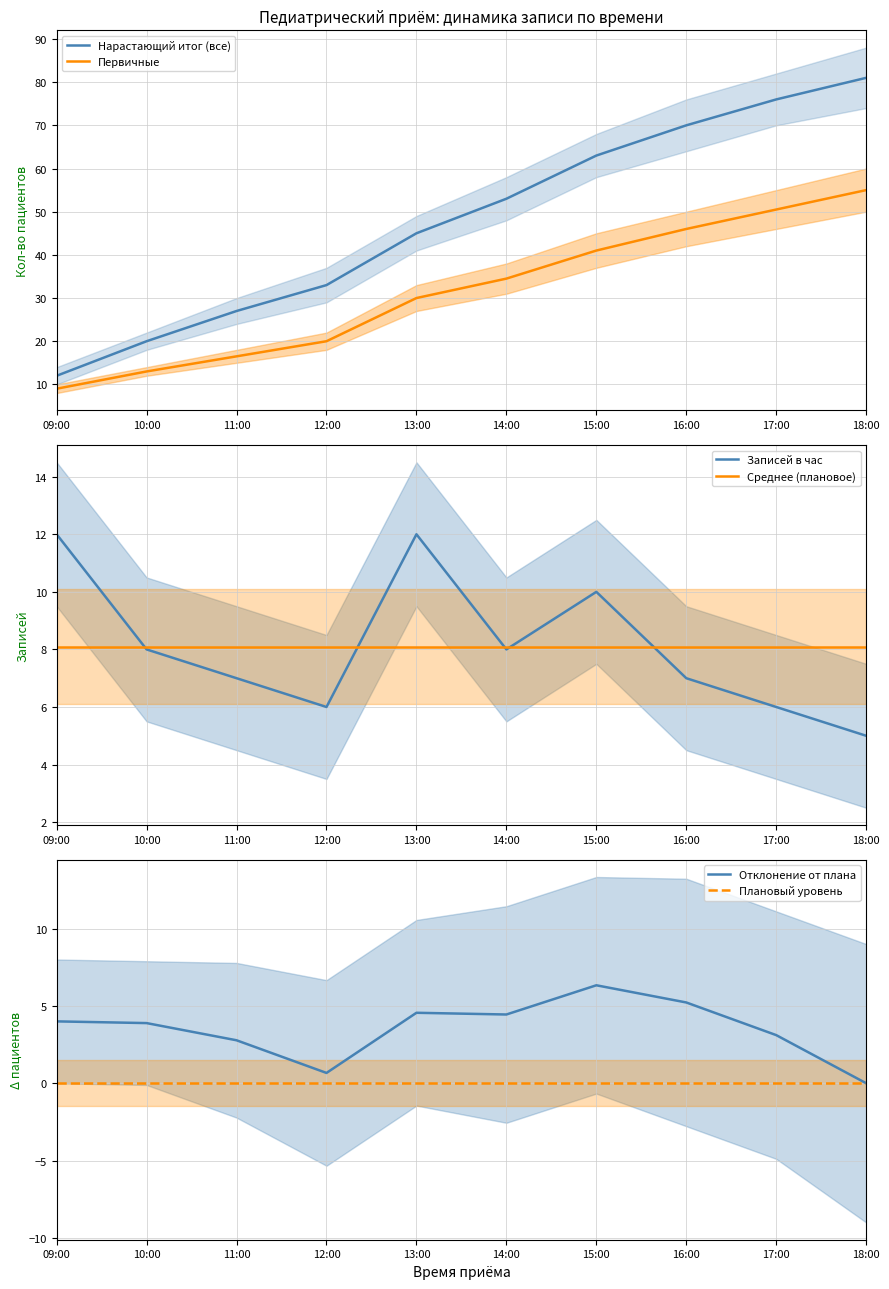

What are all the series names shown in the legend?

Нарастающий итог (все), Первичные, Записей в час, Среднее (плановое), Отклонение от плана, Плановый уровень